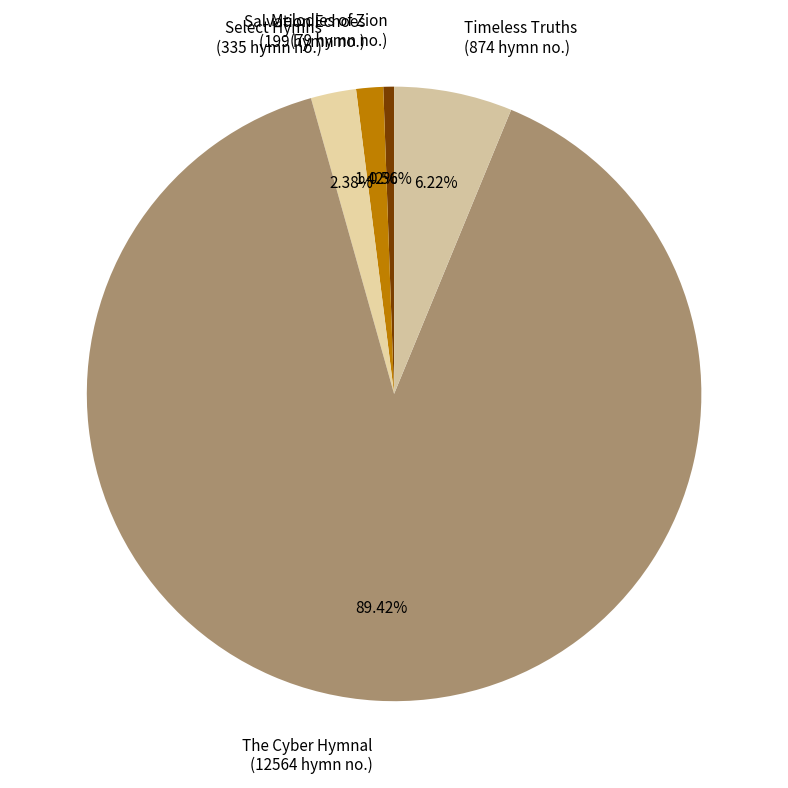

Which category has the biggest portion of the pie?

The Cyber Hymnal